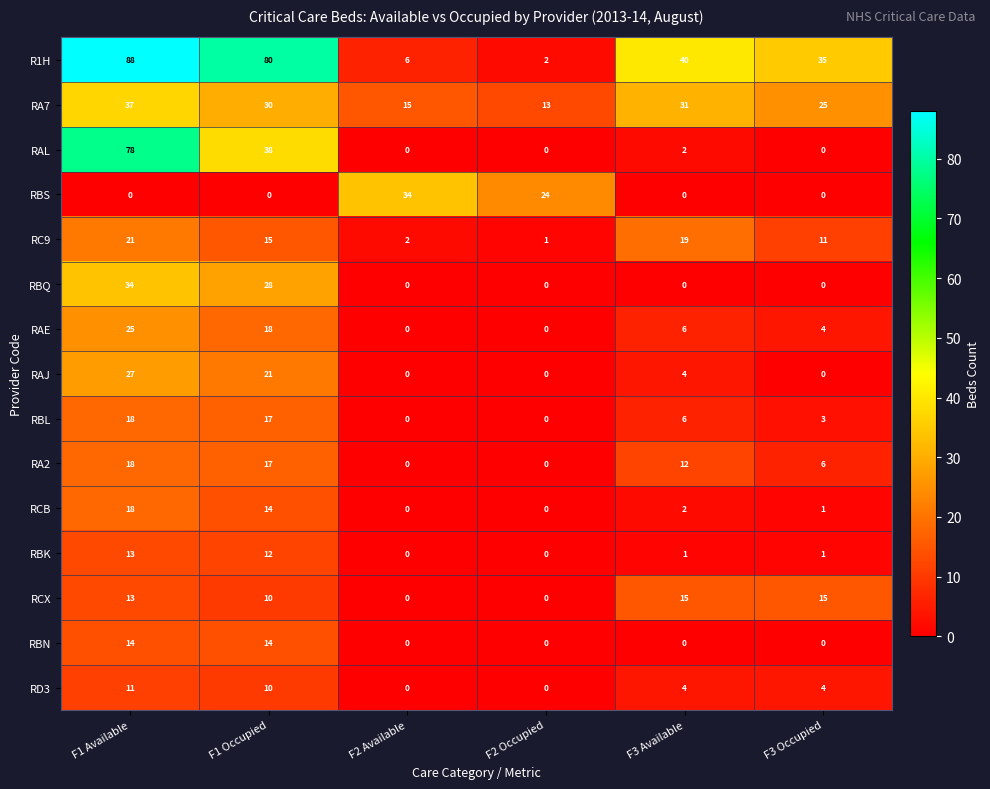

At which label is RAL closest to 39?

F1 Occupied